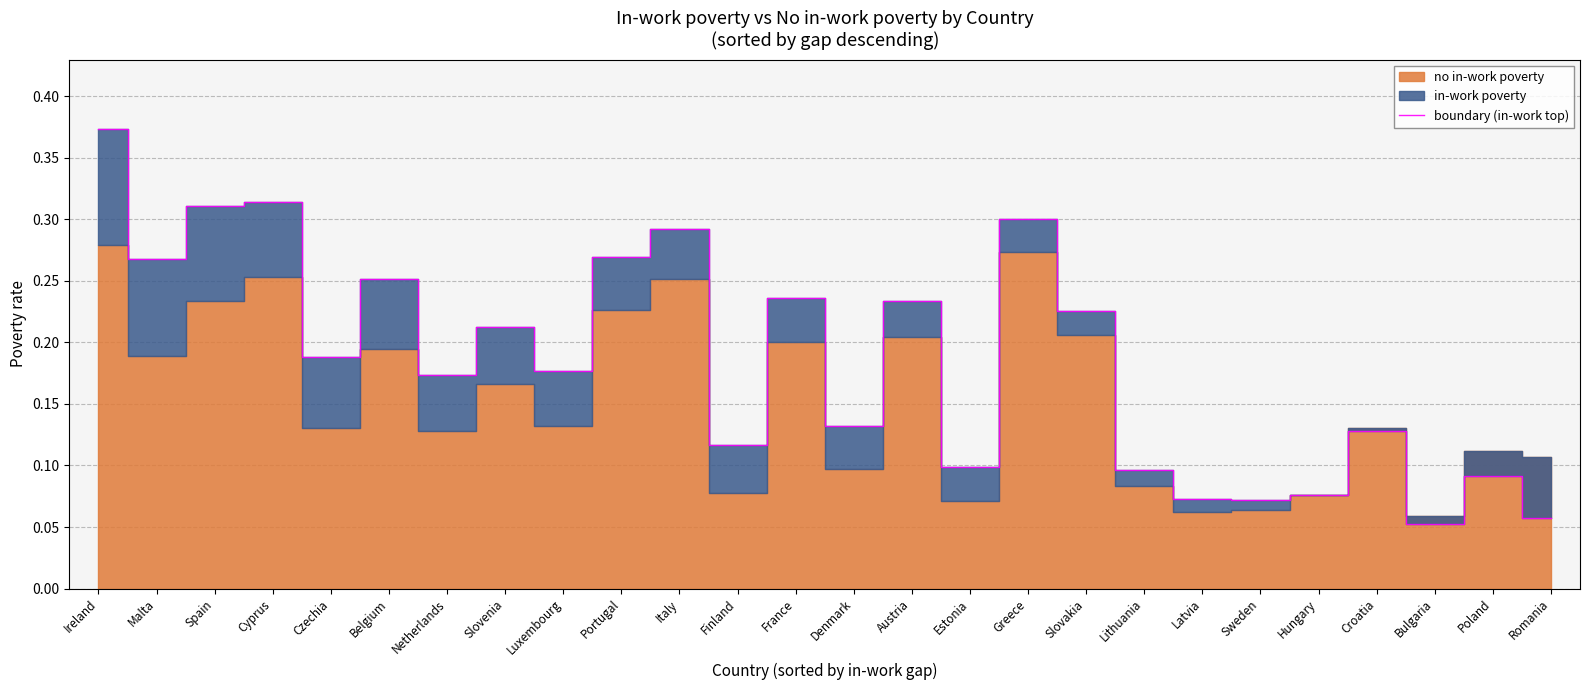

How many lines are shown in the chart?

1